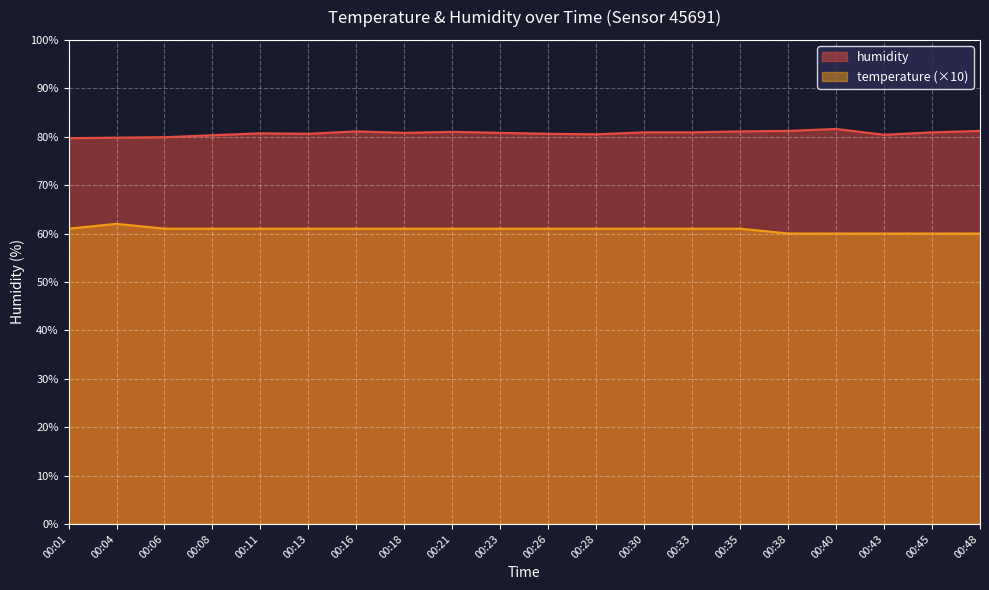

How many lines are shown in the chart?

2